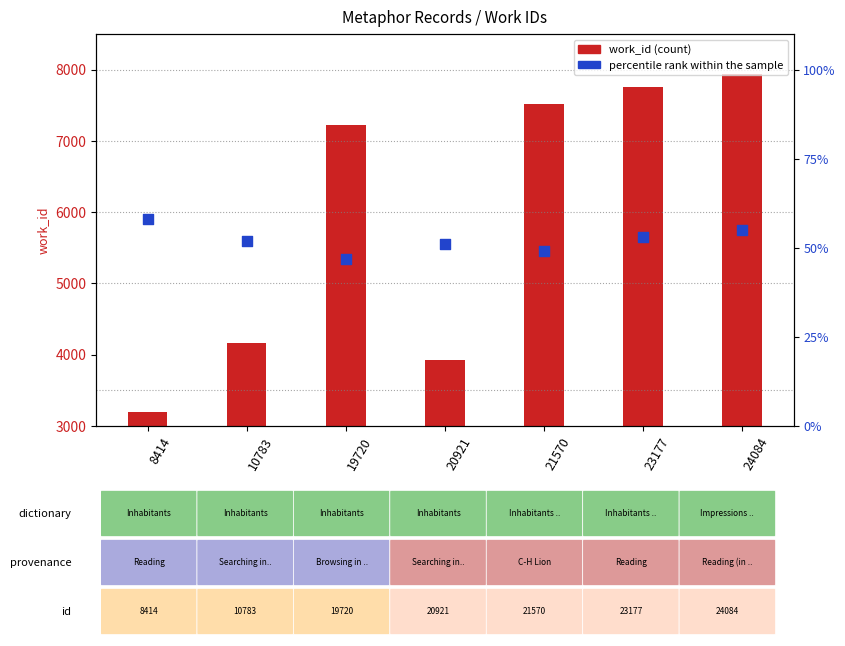

At how many categories does at least one series exceed 6114?

4